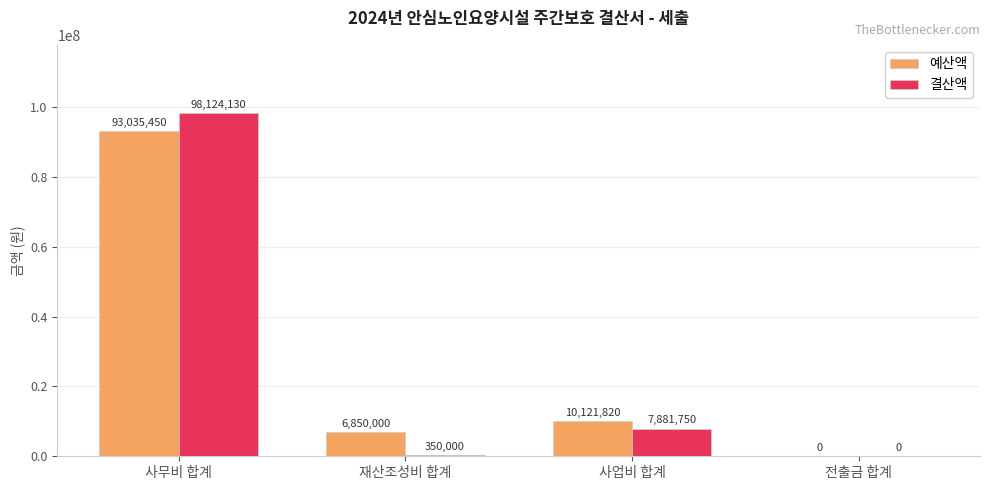

What is the sum of all 예산액 values?

110007270